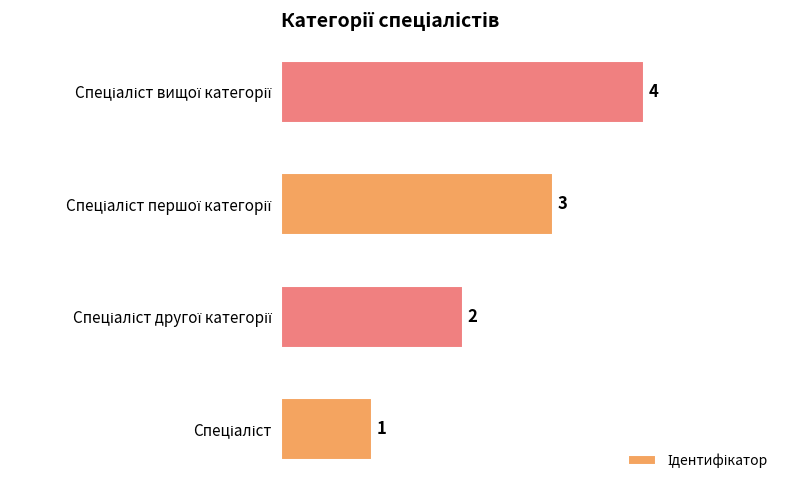

What is the sum of all values?

10